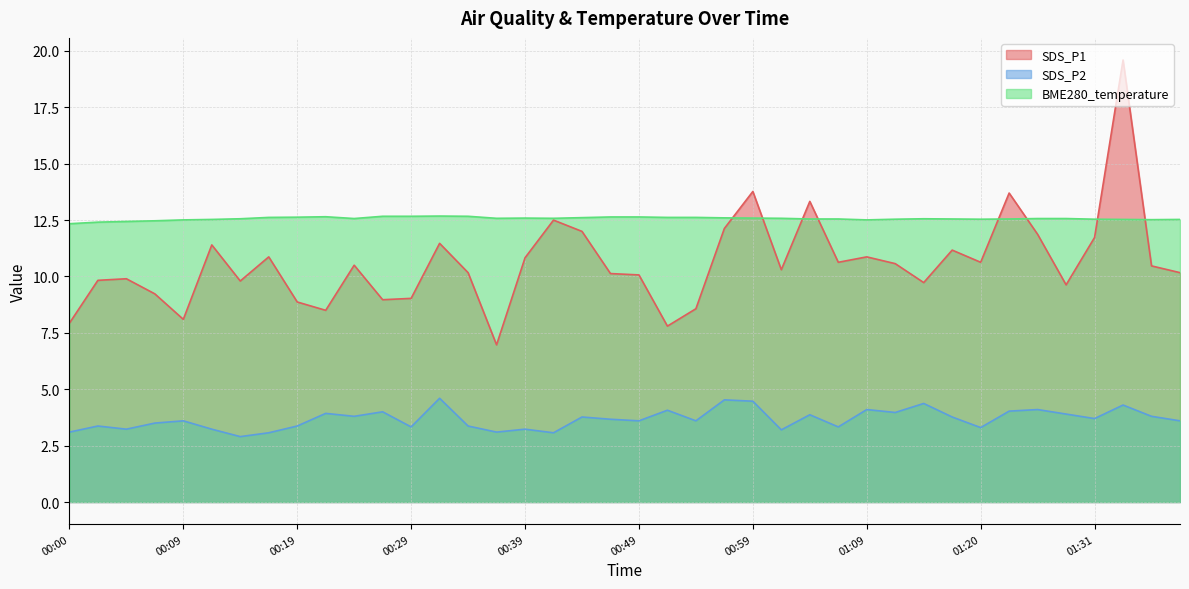

What is the label of the 5th point from the right?

01:28